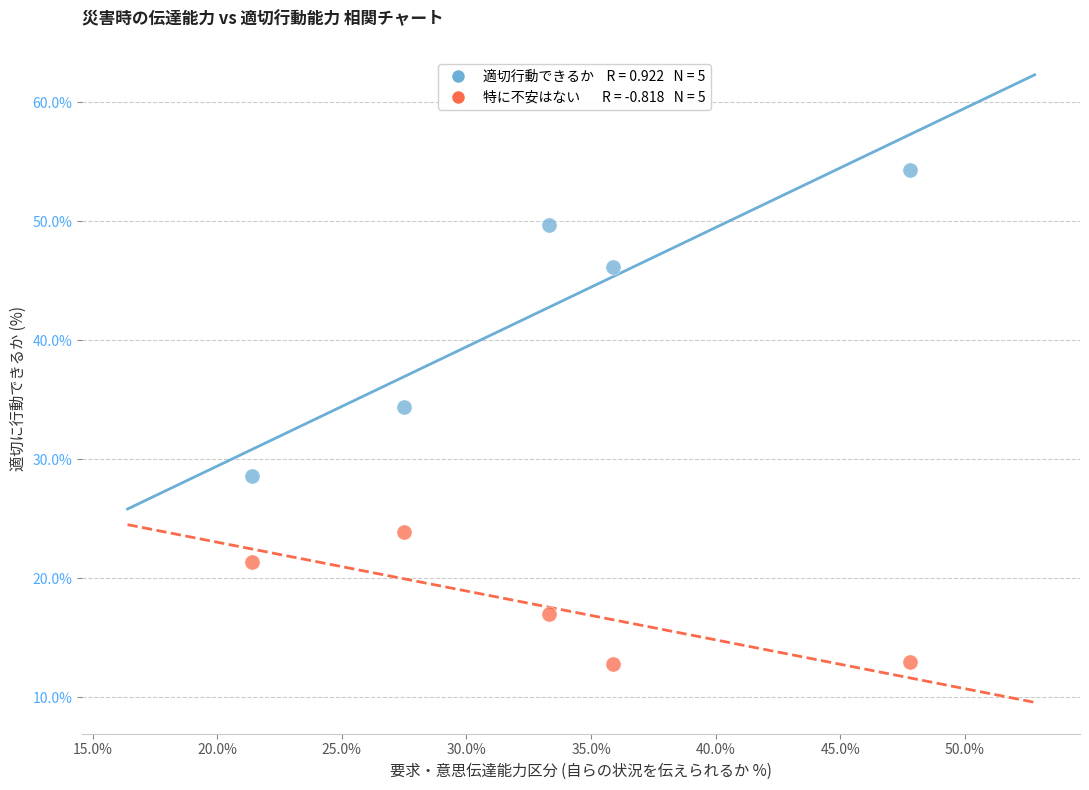

Across all data points, what is the average X value?

33.2